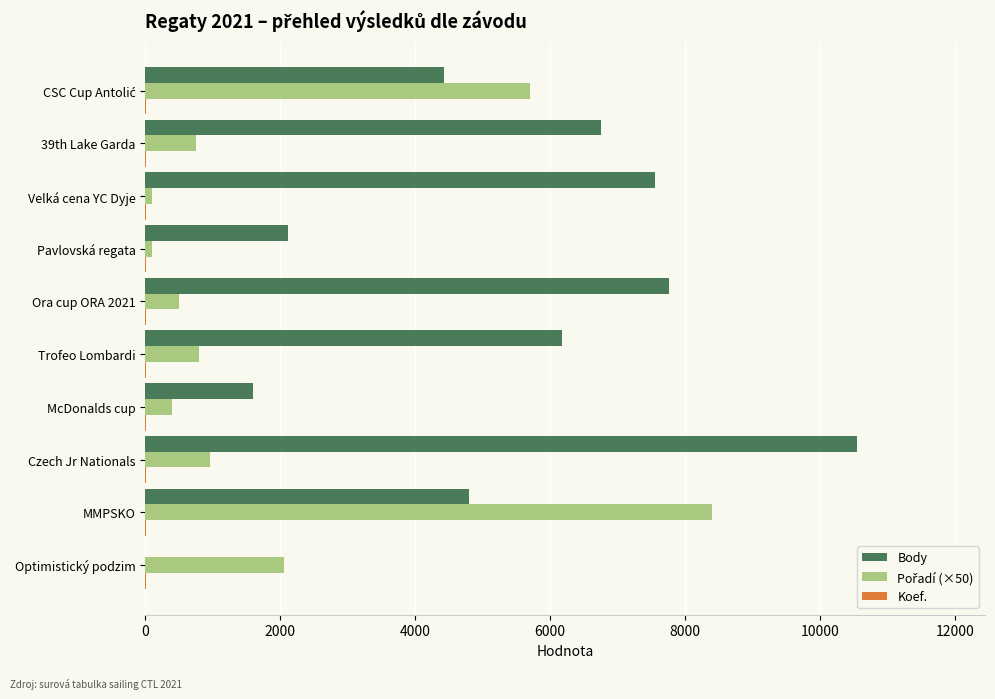

Which series has the largest total across all categories?

Body